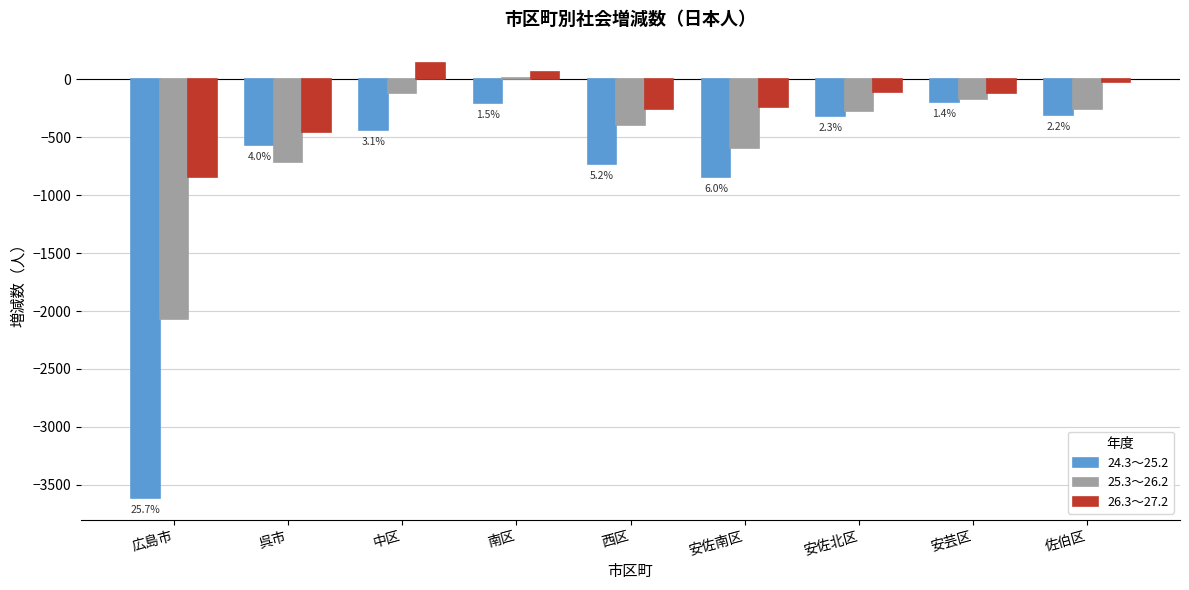

List the series in order of their overall mean, lowest first.

24.3～25.2, 25.3～26.2, 26.3～27.2